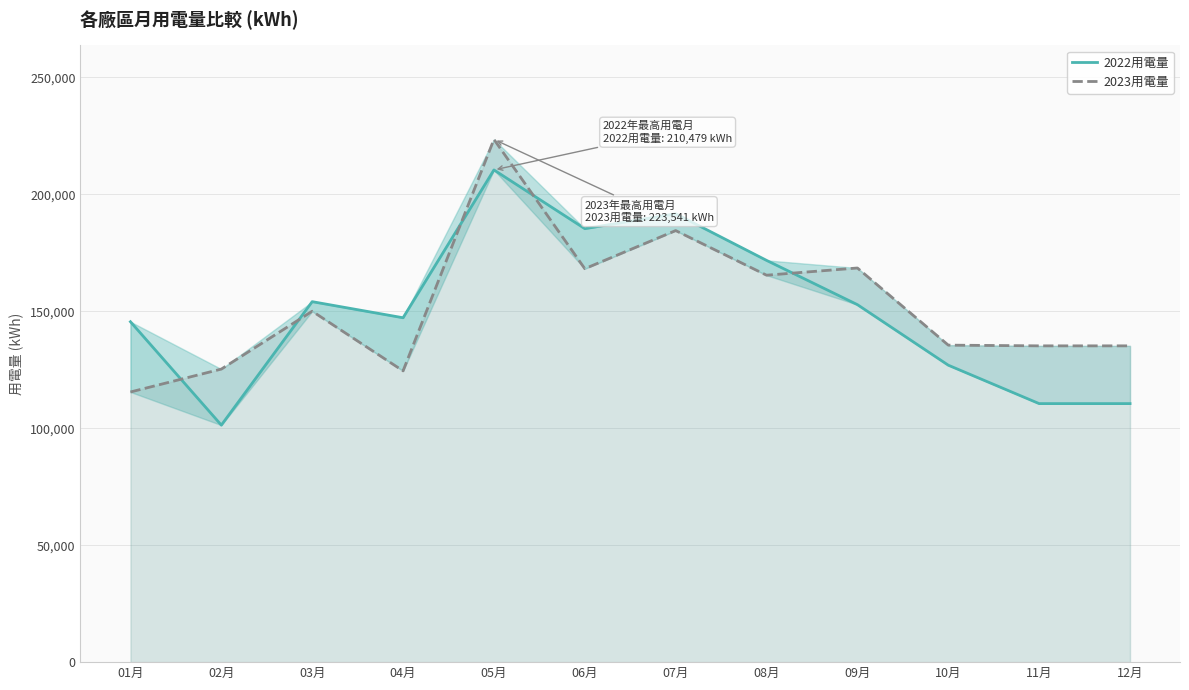

Which has a higher value, 01月 or 07月?

07月